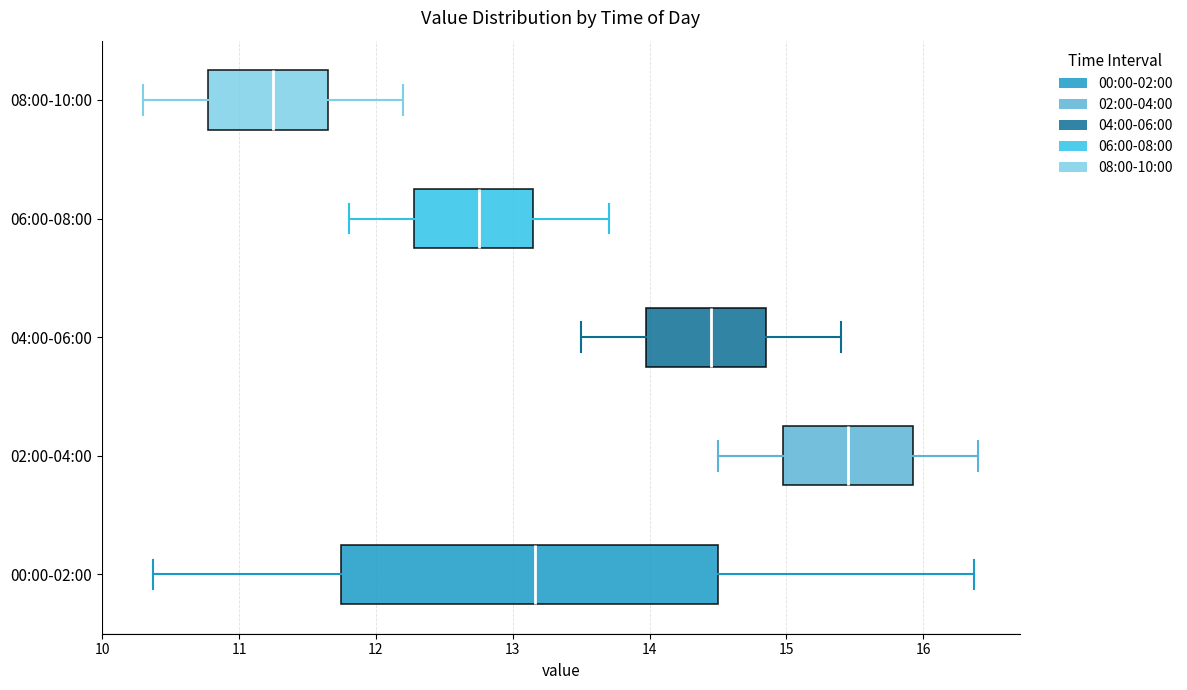

Which box is the widest, from its left edge to its right edge?

00:00-02:00